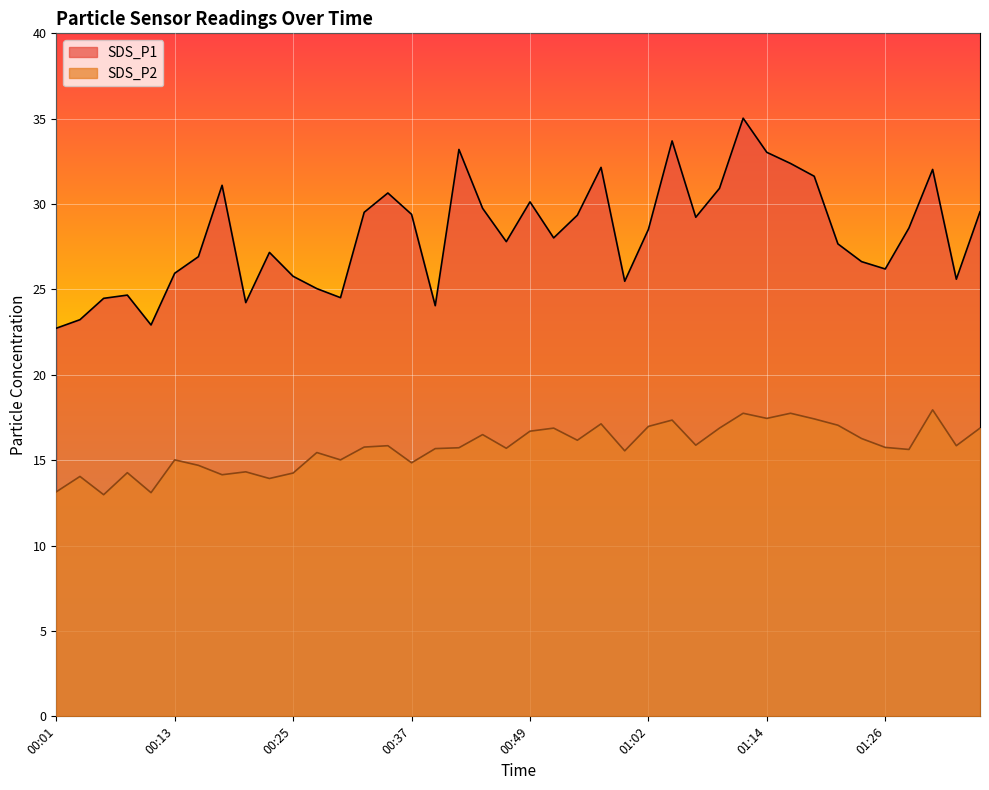

True or false: SDS_P2 and SDS_P1 cross at least once.

False